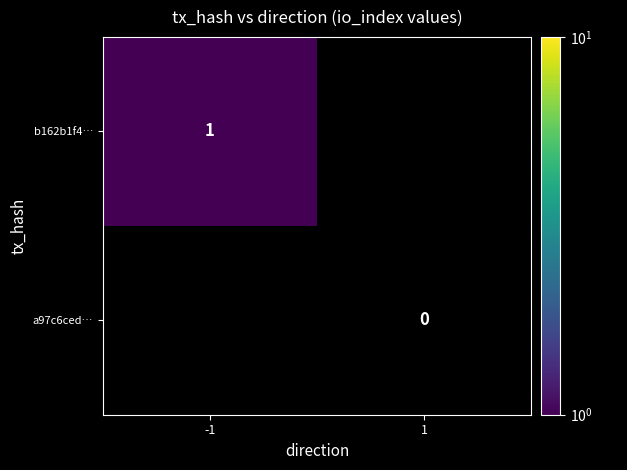

Is it true that b162b1f4… equals 1 at -1?

True